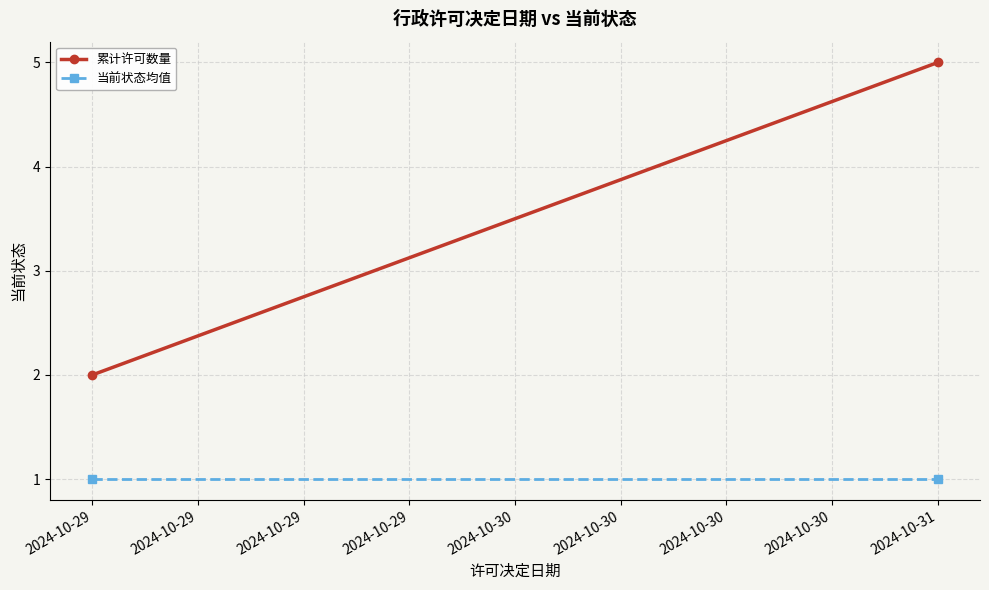

What is the spread (max minus min) of values at 2024-10-29?

1